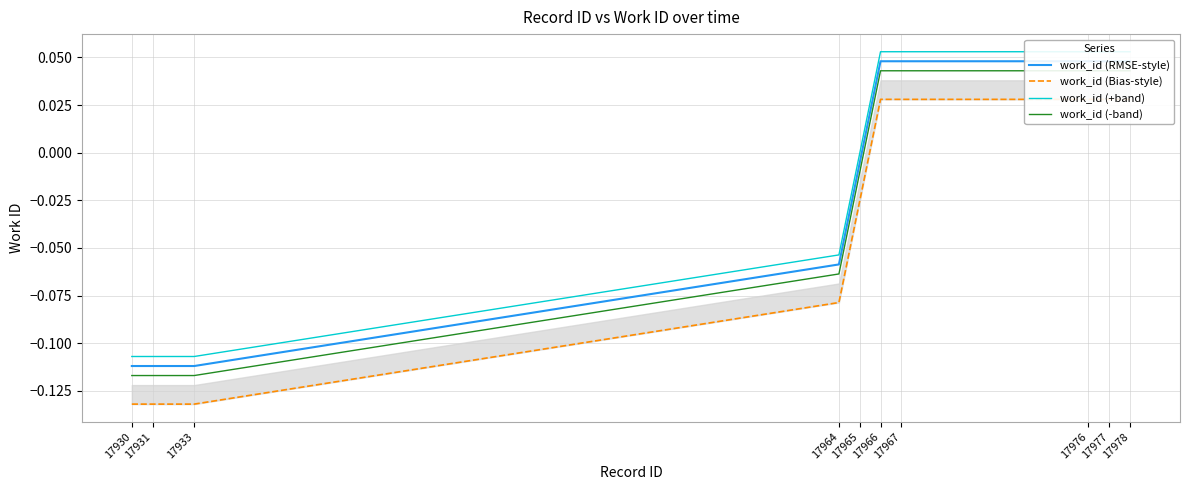

What are all the series names shown in the legend?

work_id (RMSE-style), work_id (Bias-style), work_id (+band), work_id (-band)